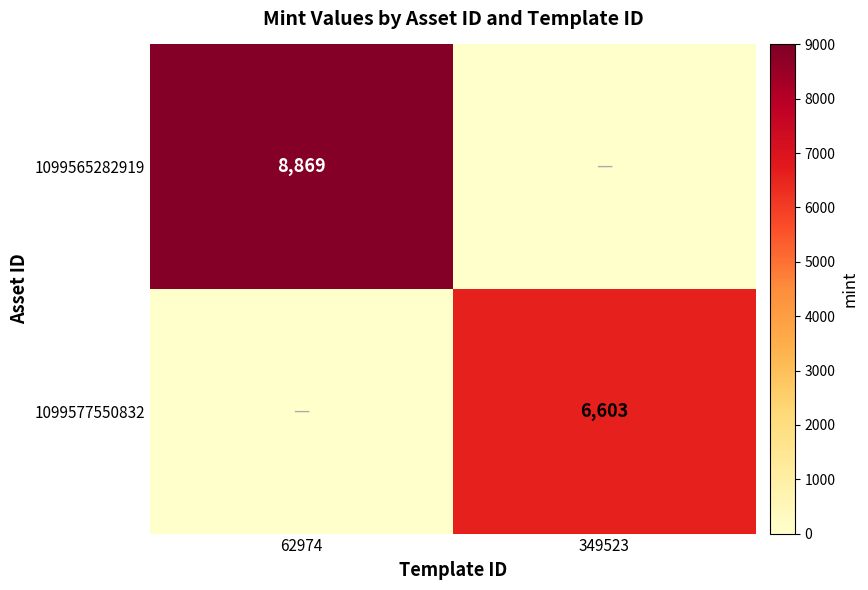

What is the total value across all series at 62974?

8869